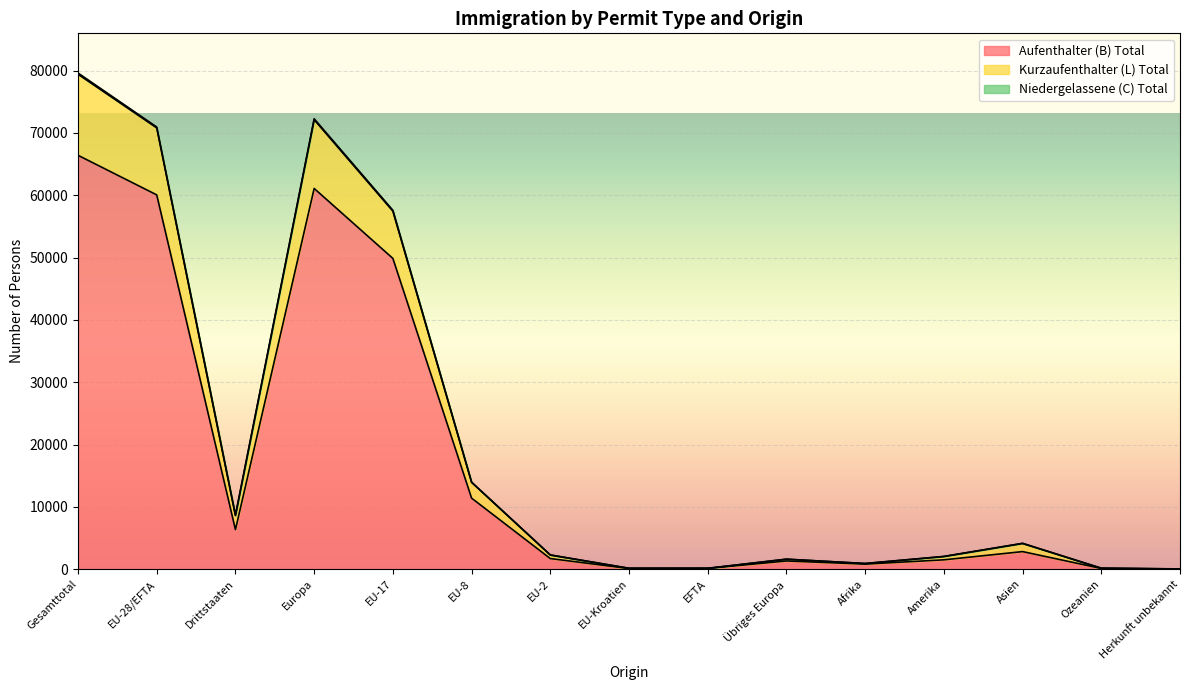

The Aufenthalter (B) Total series shows 1143 at Asien. True or false?

False